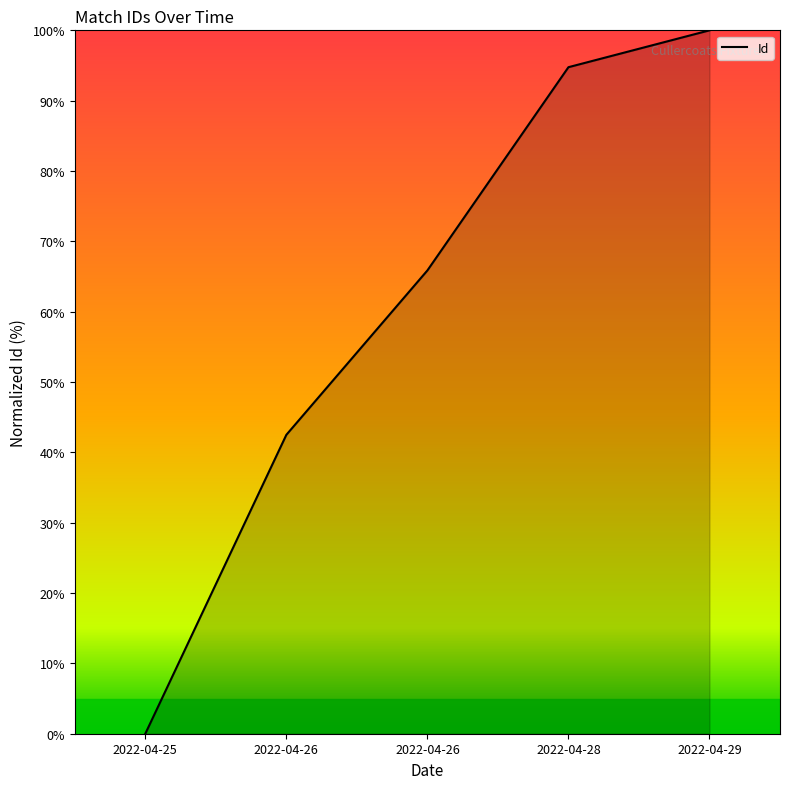

What is the difference between the maximum and minimum values?

100.0